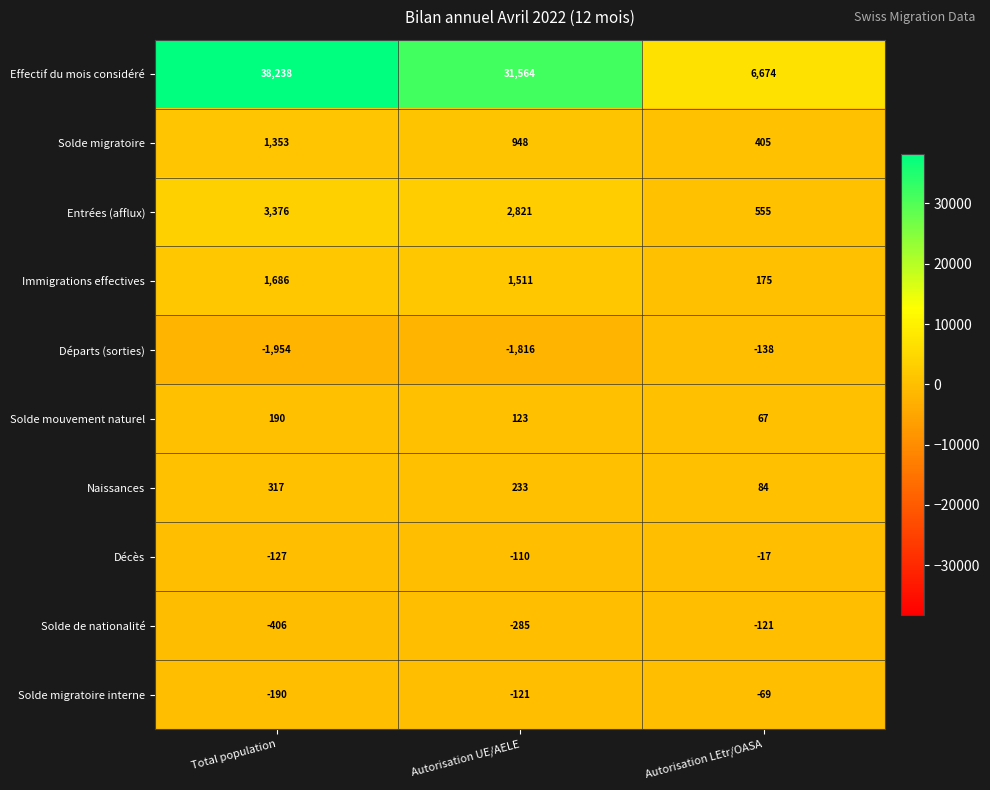

The Solde mouvement naturel series shows 318 at Total population. True or false?

False